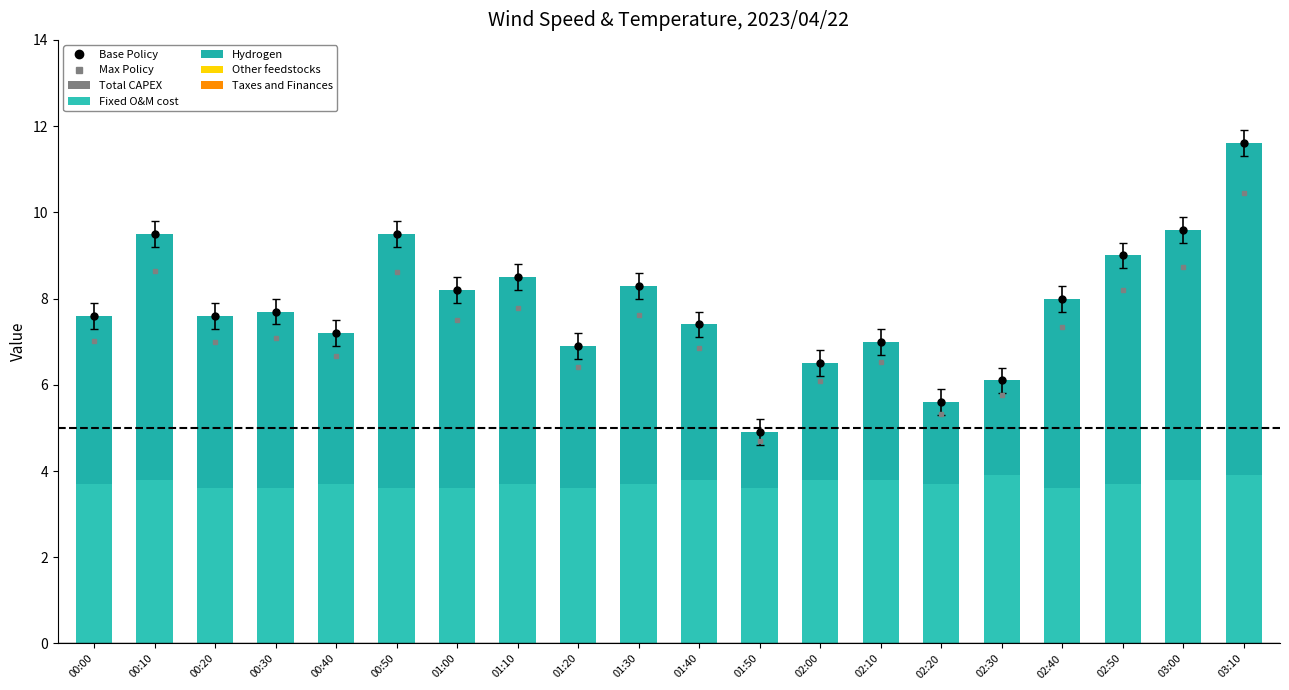

Reading left to right, transcribe all the data shown in this chart.

Base Policy: 7.6	9.5	7.6	7.7	7.2	9.5	8.2	8.5	6.9	8.3	7.4	4.9	6.5	7.0	5.6	6.1	8.0	9.0	9.6	11.6
Max Policy: 7.0	8.6	7.0	7.1	6.7	8.6	7.5	7.8	6.4	7.6	6.9	4.7	6.1	6.5	5.3	5.8	7.3	8.2	8.7	10.4
Fixed O&M cost: 3.7	3.8	3.6	3.6	3.7	3.6	3.6	3.7	3.6	3.7	3.8	3.6	3.8	3.8	3.7	3.9	3.6	3.7	3.8	3.9
Hydrogen: 3.9	5.7	4.0	4.1	3.5	5.9	4.6	4.8	3.3	4.6	3.6	1.3	2.7	3.2	1.9	2.2	4.4	5.3	5.8	7.7